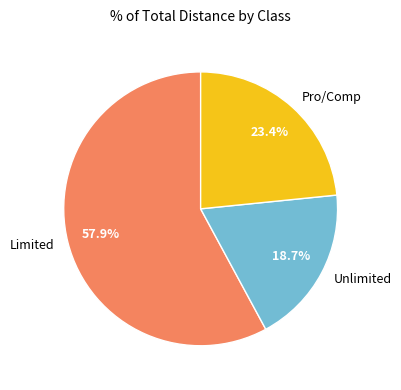

What portion of the pie excludes Limited?

42.1%